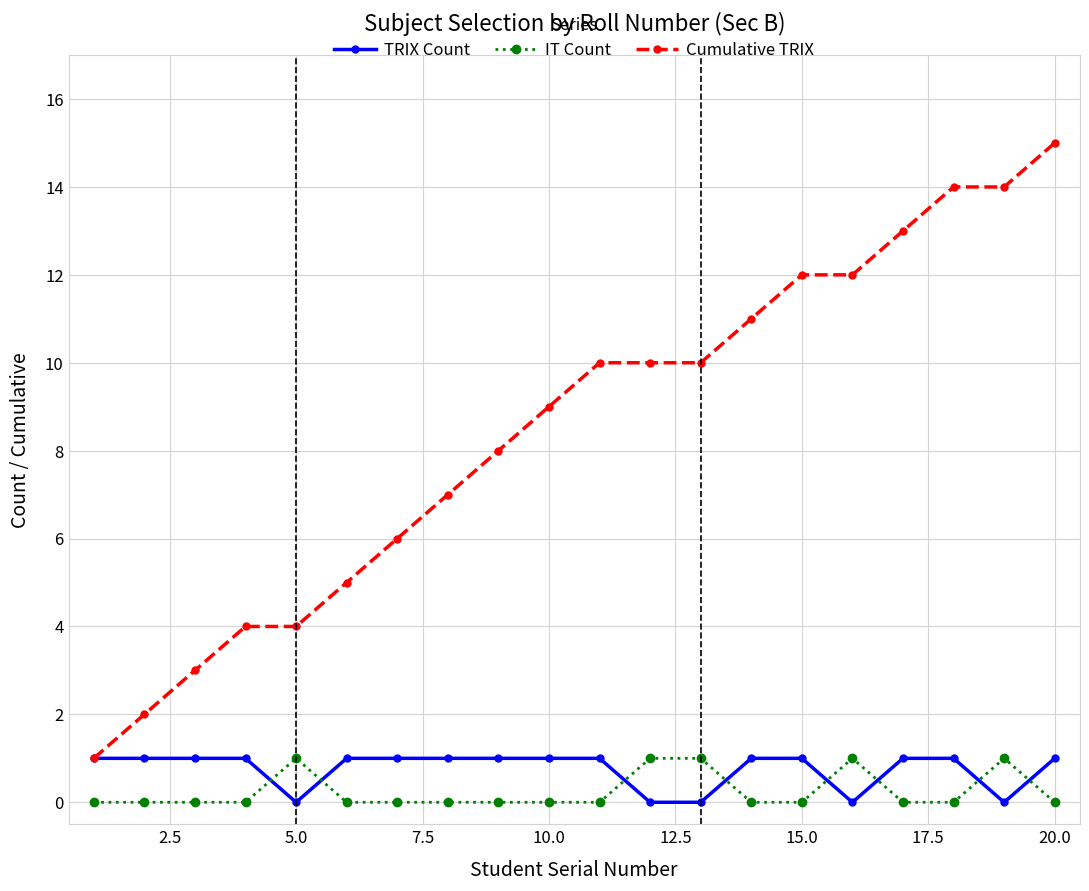

Which series has the widest spread of values?

Cumulative TRIX